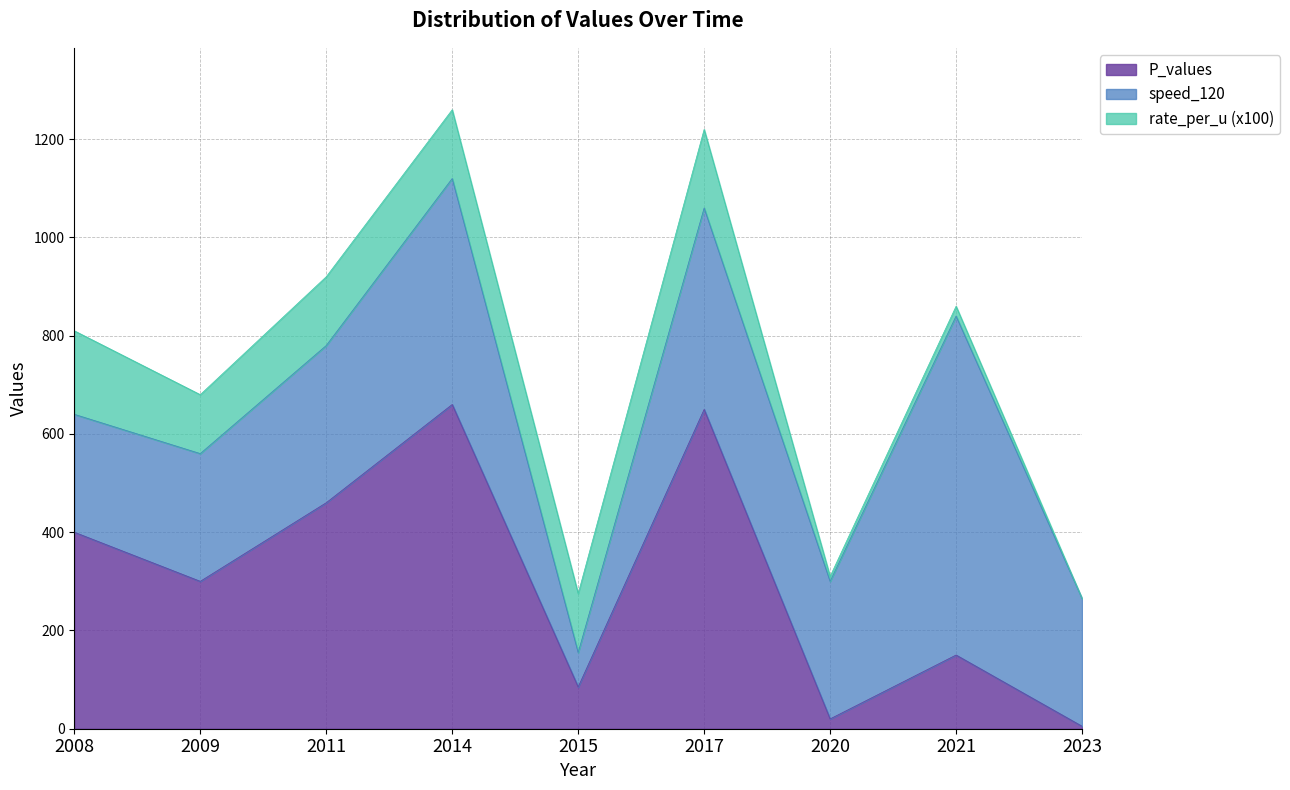

The speed_120 series shows 491.4 at 2011. True or false?

False